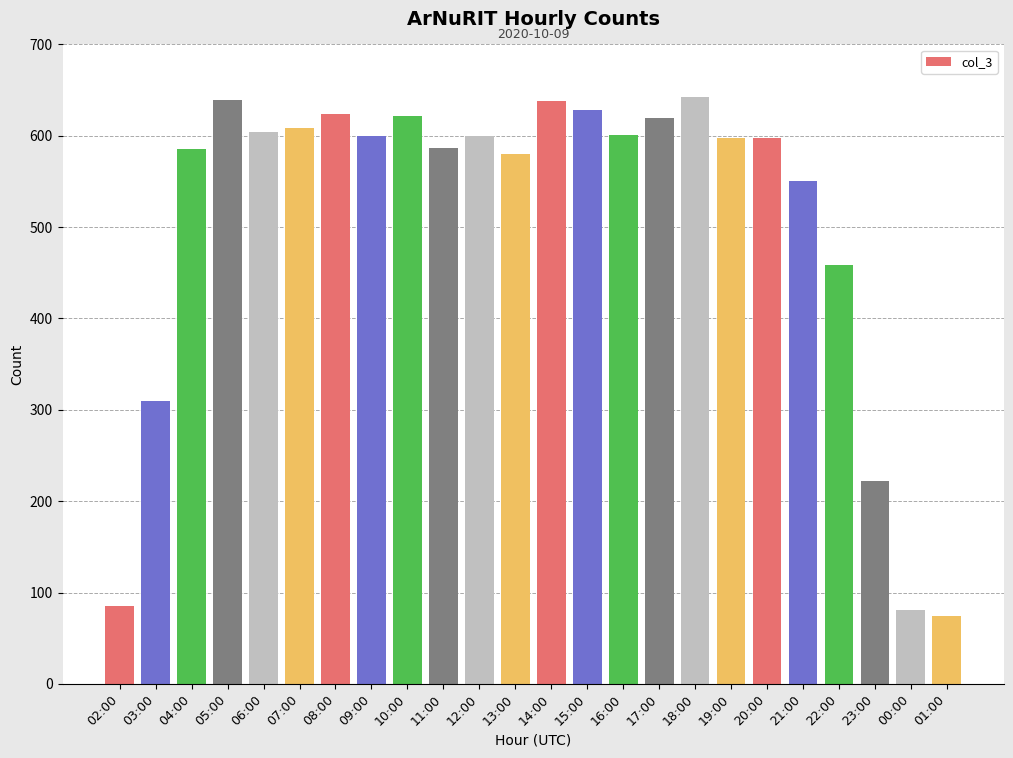

What is the difference between the maximum and minimum values?

569